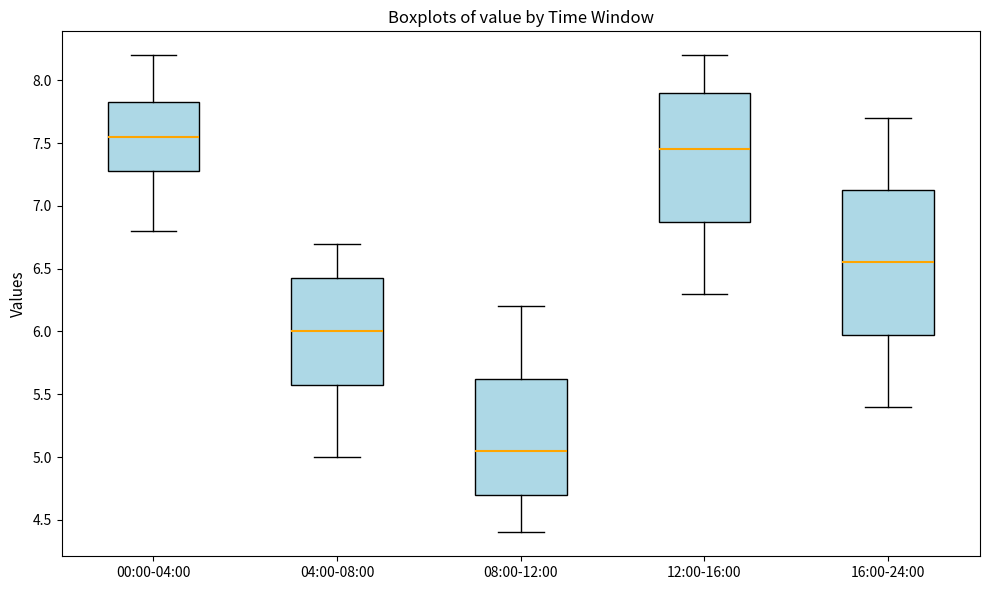

Reading left to right, read every box against the y-axis: the position of its median line, the range the box covers, and the ends of its whiskers. The values are not printed on the chart, so give them approximately, as read against the axis.

00:00-04:00: median 7.55, box 7.30 to 7.85, whiskers 6.80 to 8.20
04:00-08:00: median 6.00, box 5.60 to 6.45, whiskers 5.00 to 6.70
08:00-12:00: median 5.05, box 4.70 to 5.65, whiskers 4.40 to 6.20
12:00-16:00: median 7.45, box 6.90 to 7.90, whiskers 6.30 to 8.20
16:00-24:00: median 6.55, box 6.00 to 7.15, whiskers 5.40 to 7.70